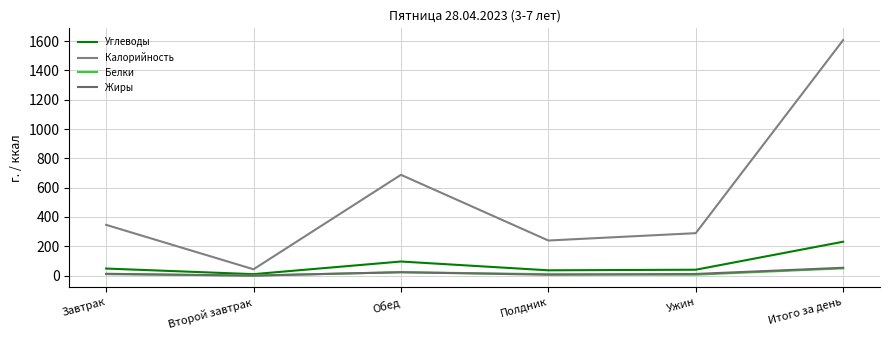

What is the difference between the maximum and minimum values in the Жиры series?

53.5